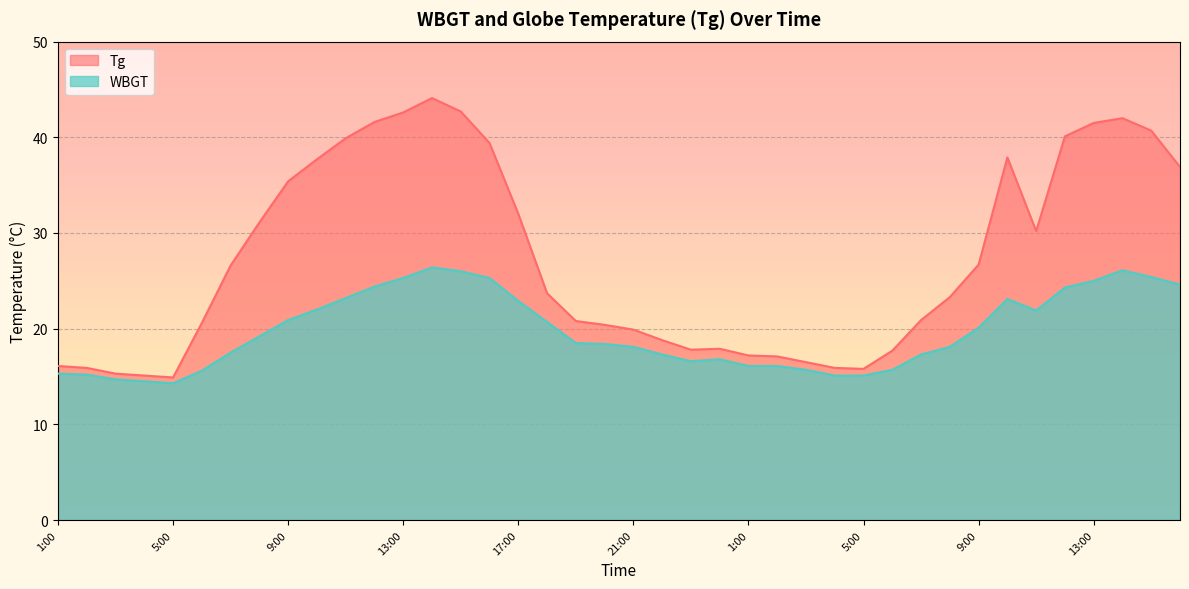

Reading left to right, transcribe all the data shown in this chart.

Tg: 16.1	15.9	15.3	15.1	14.9	20.6	26.6	31.1	35.4	37.7	39.9	41.6	42.6	44.1	42.7	39.4	32.0	23.7	20.8	20.4	19.9	18.8	17.8	17.9	17.2	17.1	16.5	15.9	15.8	17.7	20.9	23.3	26.7	37.9	30.2	40.1	41.5	42.0	40.7	36.9
WBGT: 15.3	15.2	14.7	14.5	14.3	15.6	17.5	19.2	20.9	22.0	23.2	24.4	25.3	26.4	26.0	25.3	22.9	20.7	18.5	18.4	18.1	17.3	16.6	16.8	16.1	16.1	15.7	15.1	15.1	15.7	17.3	18.1	20.1	23.1	21.9	24.3	25.0	26.1	25.4	24.6